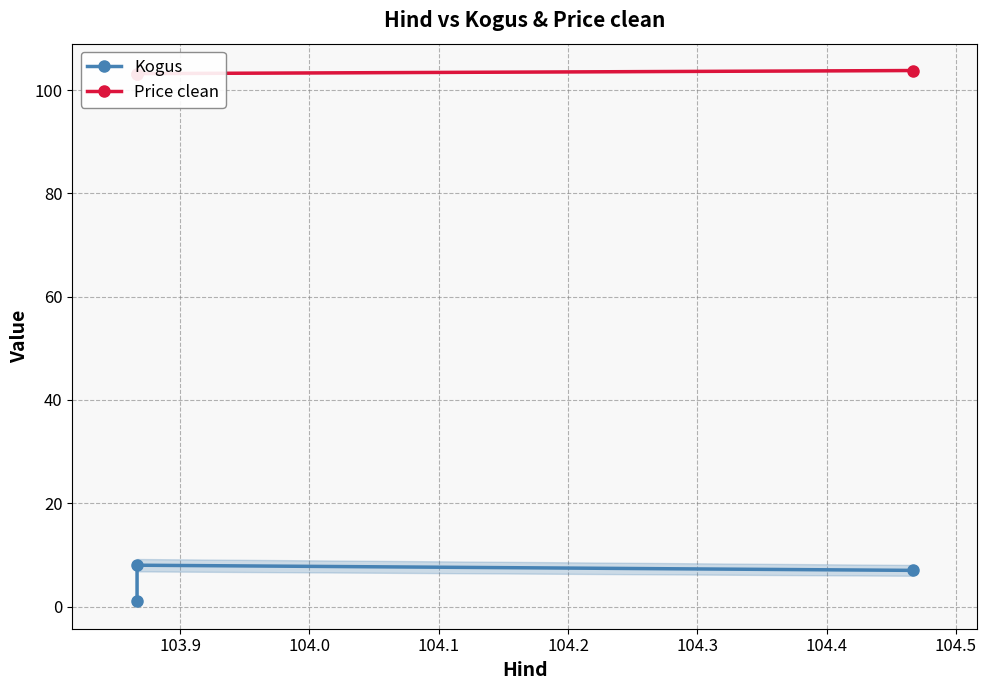

What is the difference between the maximum and minimum values in the Price clean series?

0.6